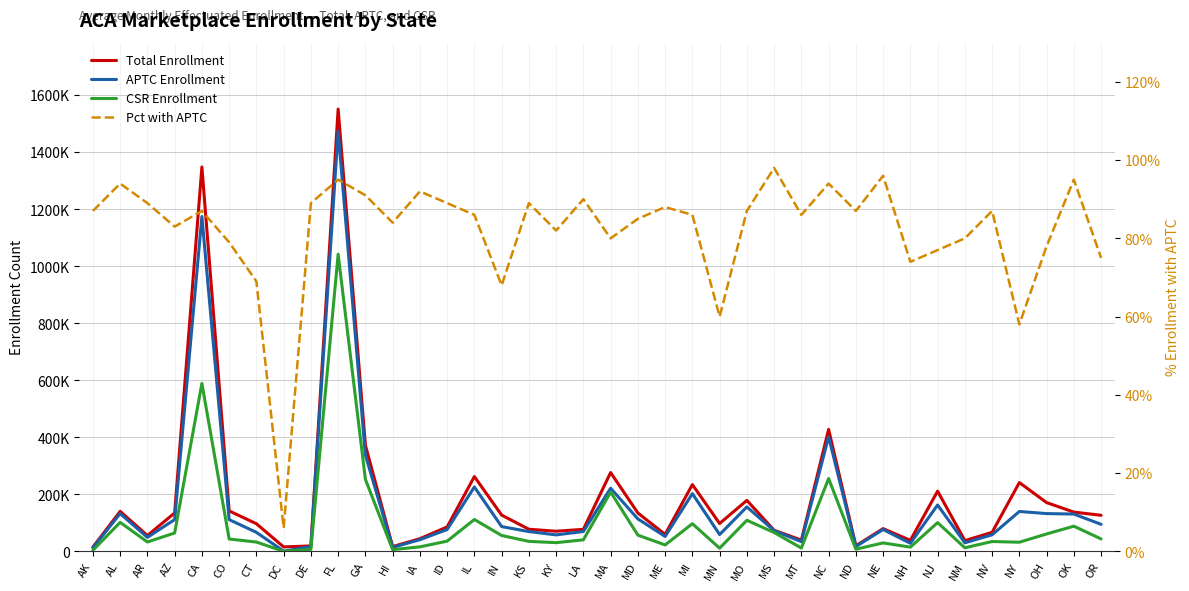

What is the sum of the Pct with APTC values at NV and AL?

1.8